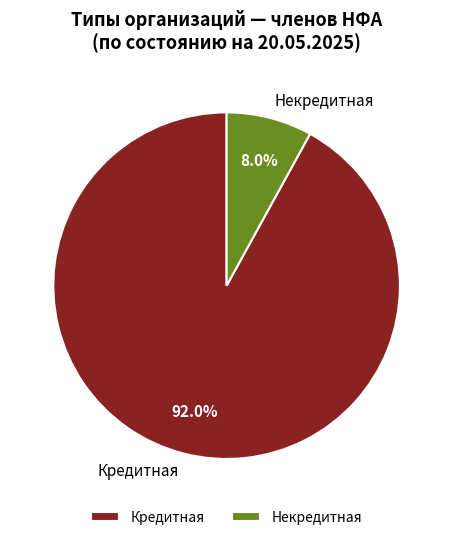

Approximately how many times larger is the value at Кредитная compared to Некредитная?

11.5